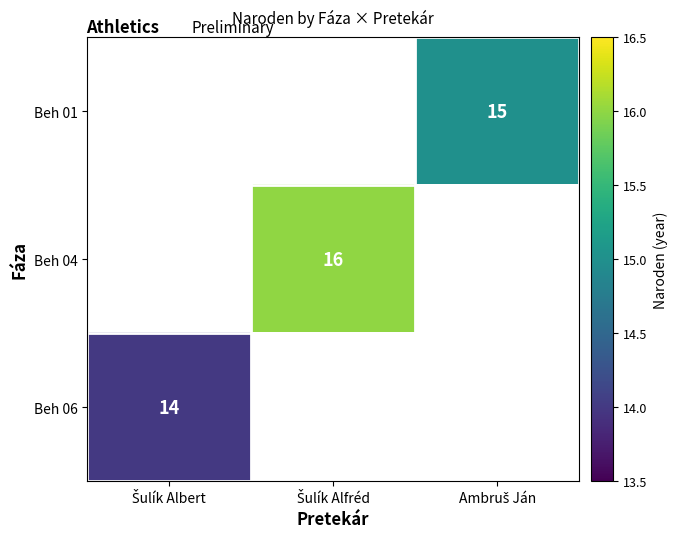

How many values in Beh 04 are above zero?

1